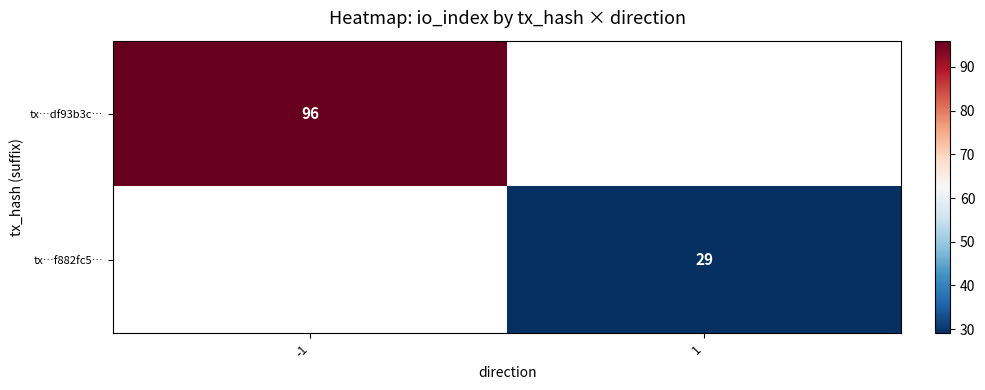

Is it true that tx…f882fc5… equals 29 at 1?

True